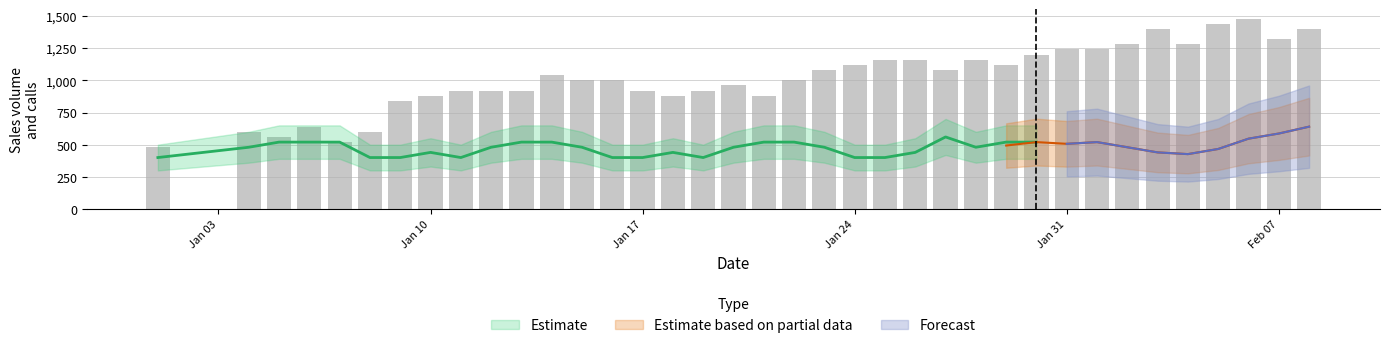

Reading left to right, list all the values displayed in this chart.

480	600	560	640	520	600	840	880	920	920	920	1040	1000	1000	920	880	920	960	880	1000	1080	1120	1160	1160	1080	1160	1120	1200	1240	1240	1280	1400	1280	1440	1480	1320	1400